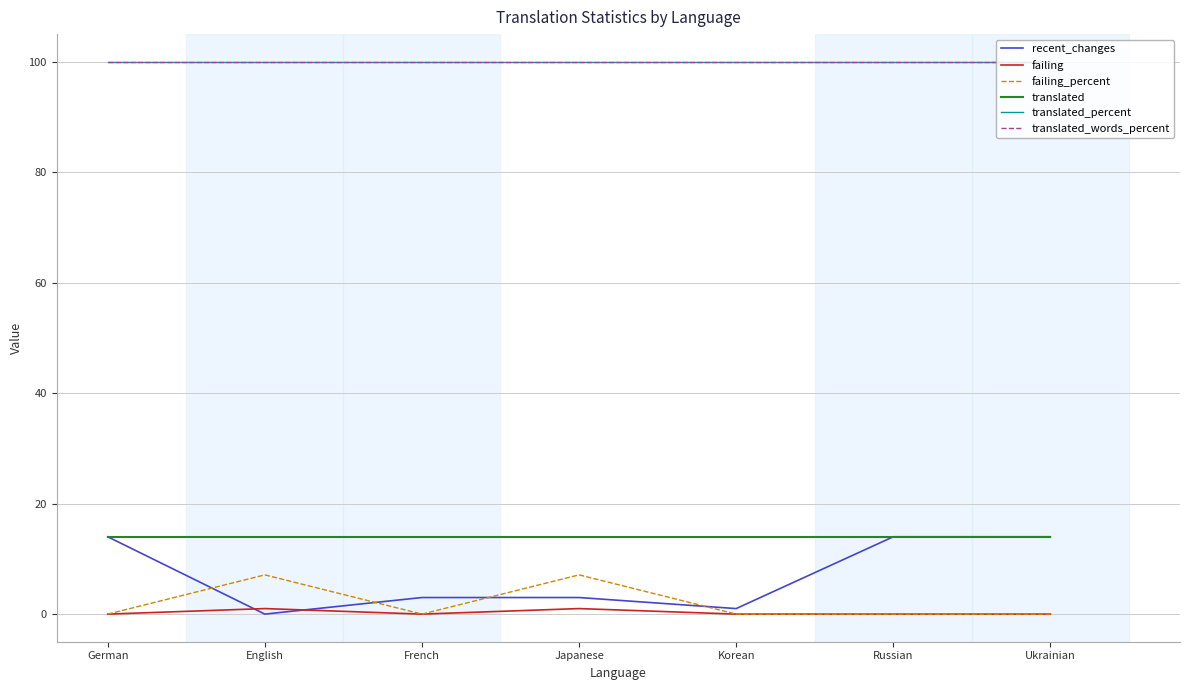

How many lines are shown in the chart?

6